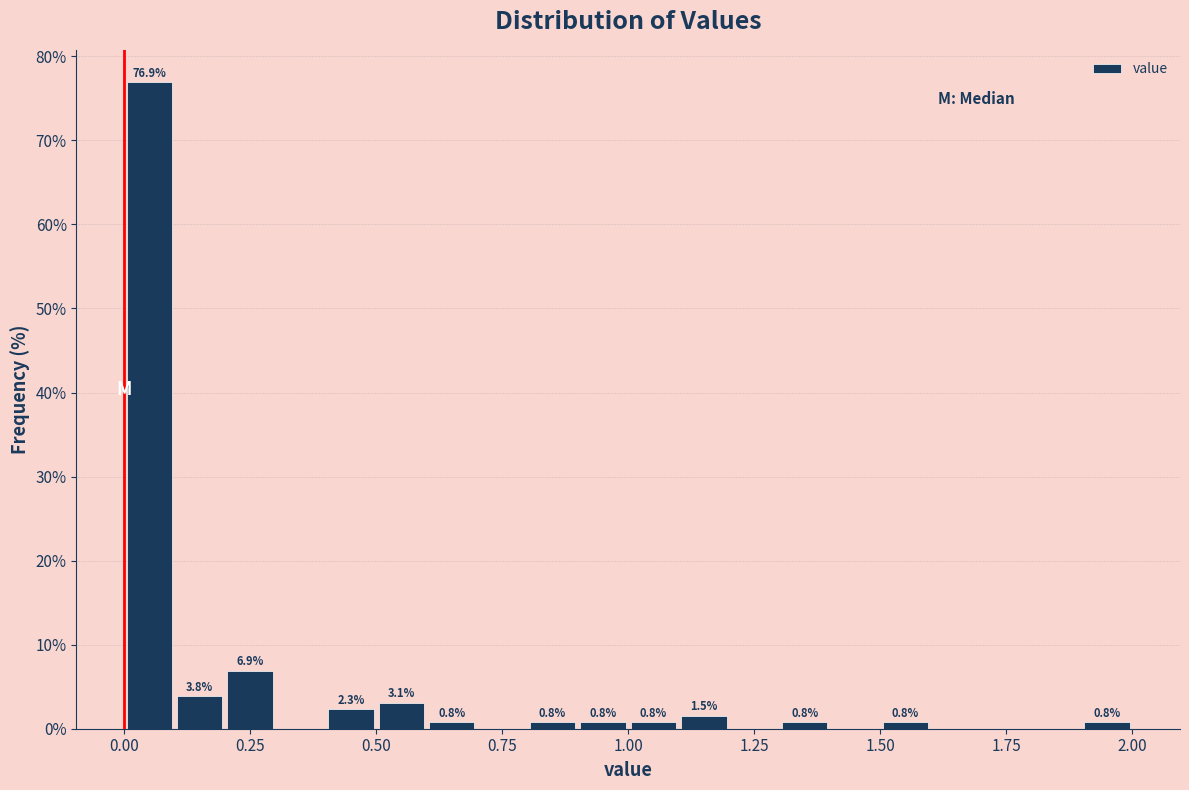

Read against the x-axis, roughly where is the centre of the tallest bar?

0.05